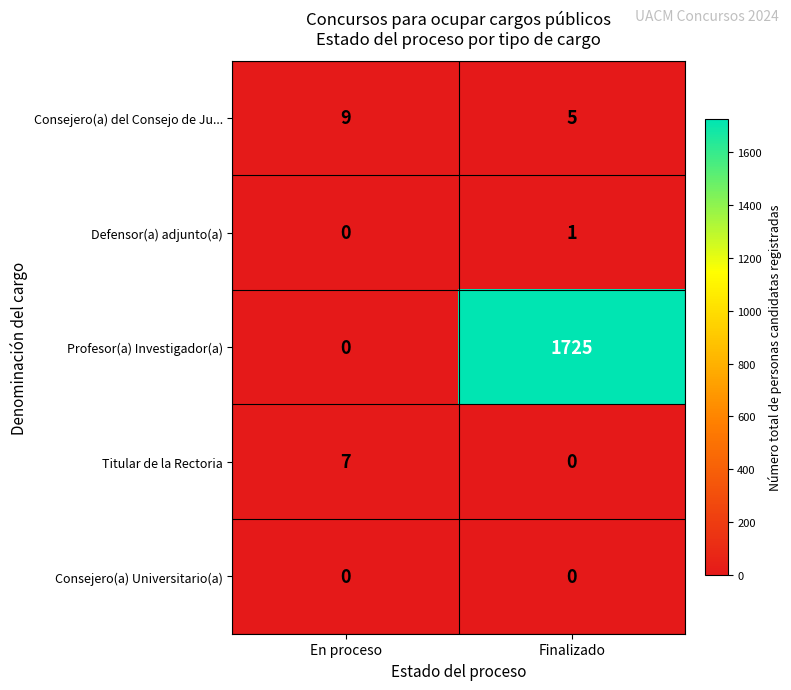

Between En proceso and Finalizado, which series saw the biggest shift?

Profesor(a) Investigador(a)